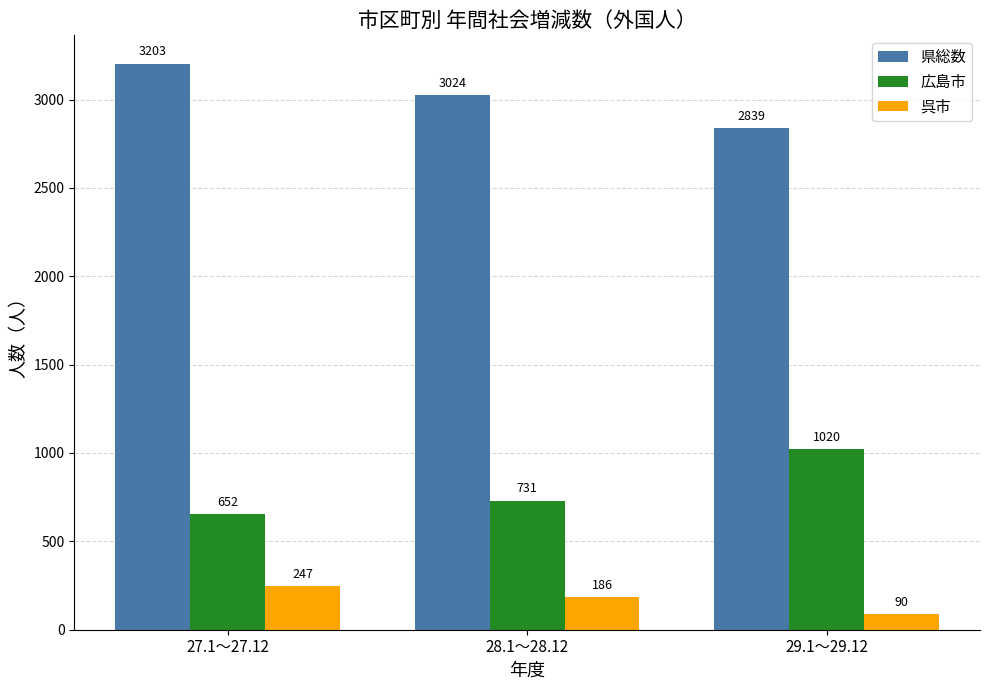

The 広島市 series shows 239 at 27.1～27.12. True or false?

False